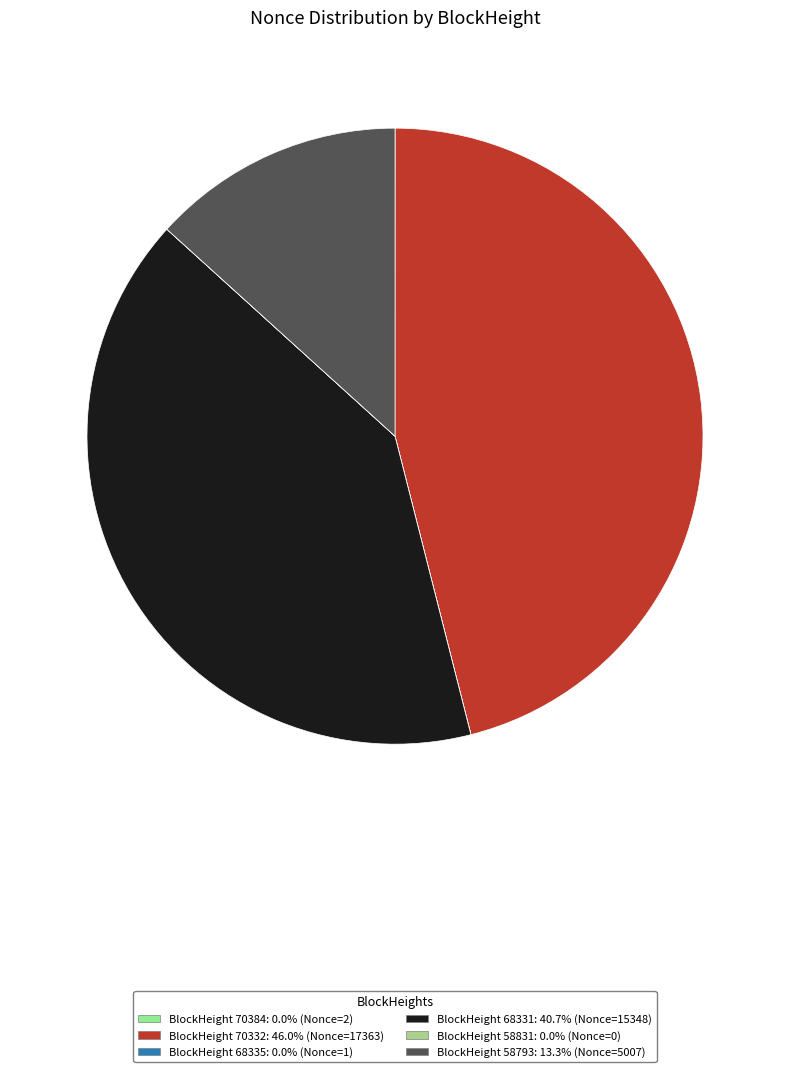

Is there any slice that represents more than half of the pie?

No